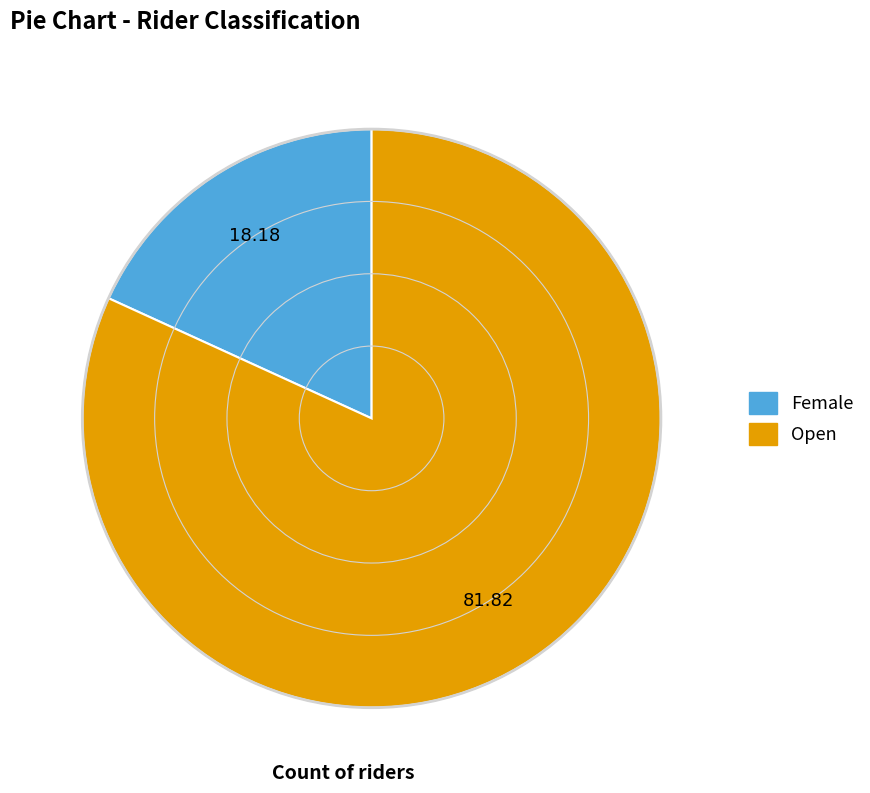

What is the ratio of the value at Female to the value at Open?

0.2